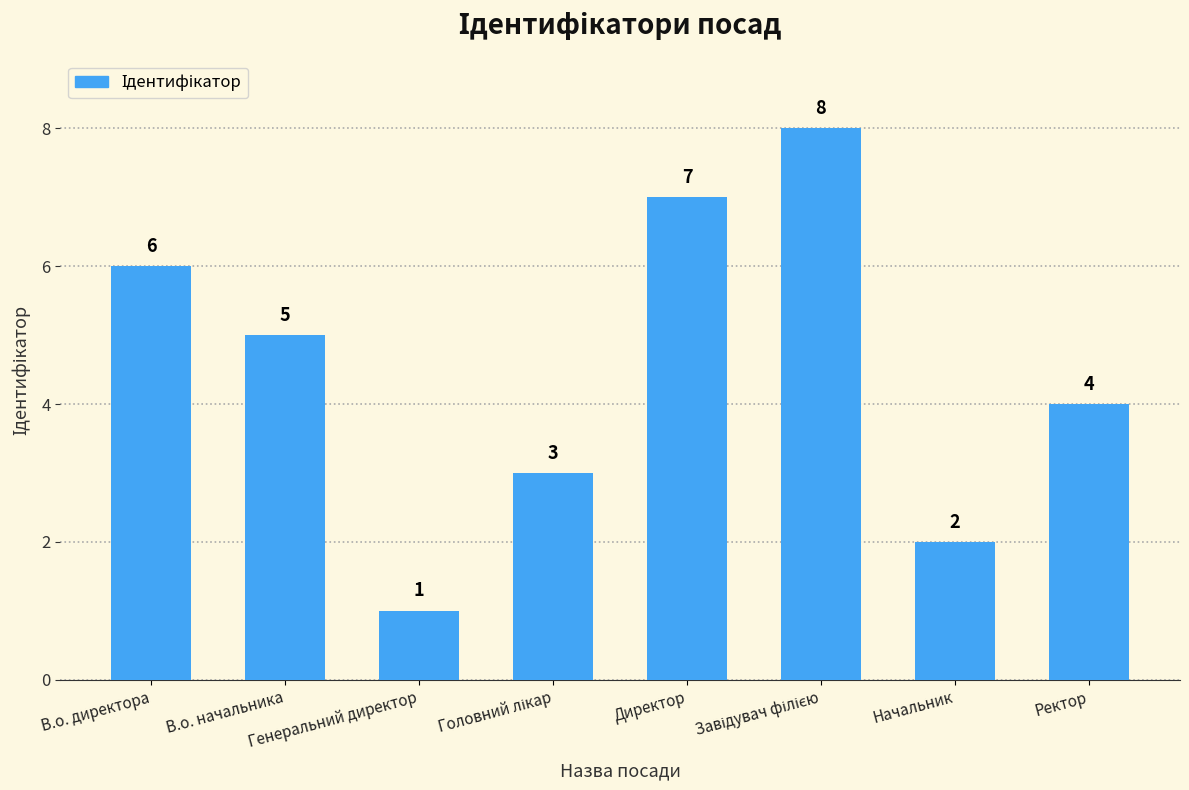

What is the greatest value displayed?

8